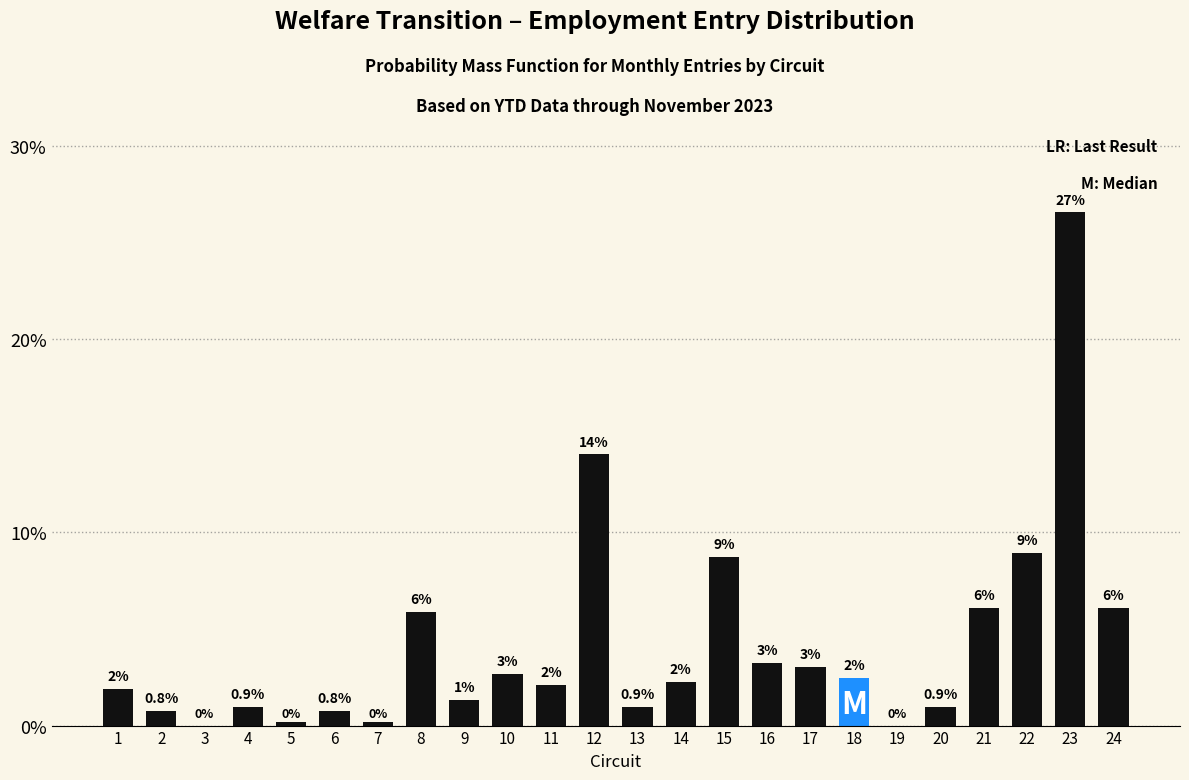

At which label does the data first exceed 2?

8